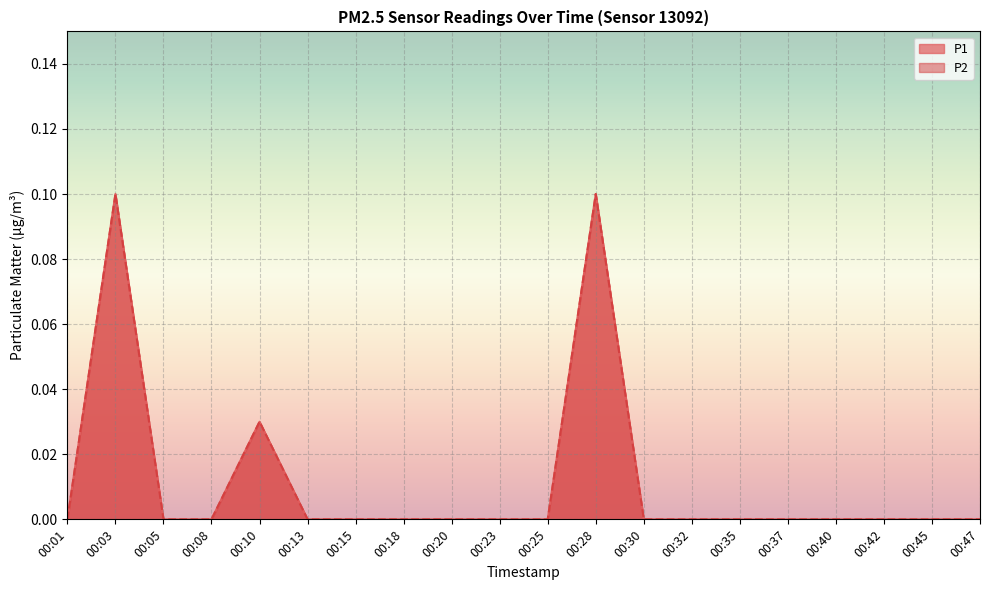

True or false: P2 and P1 intersect in this chart.

False